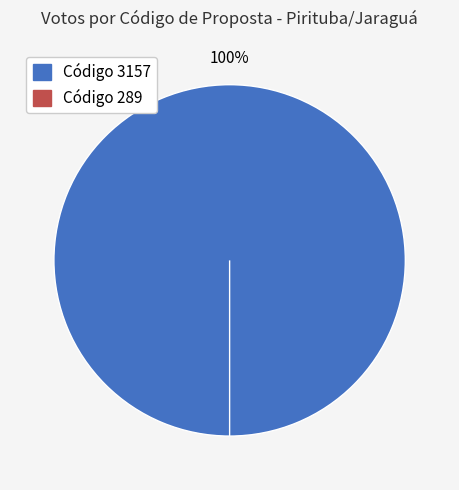

True or false: 289 accounts for 0% of the total.

True